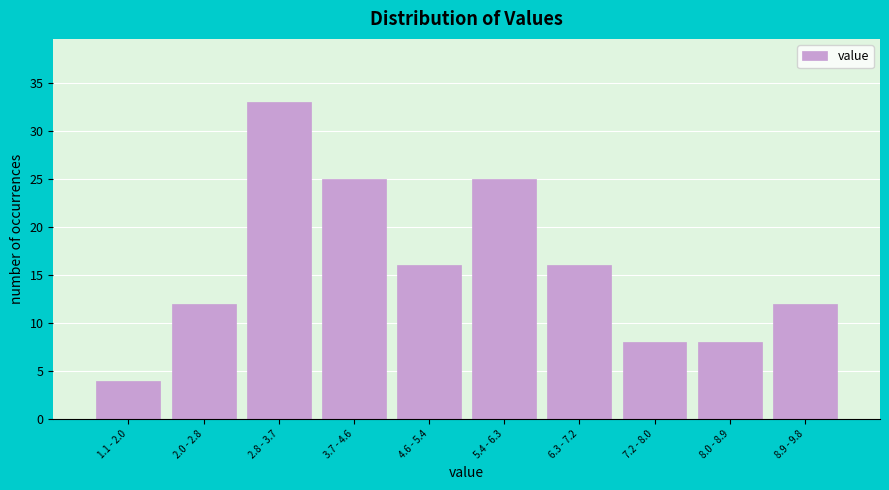

Reading left to right, transcribe all the data shown in this chart.

4	12	33	25	16	25	16	8	8	12